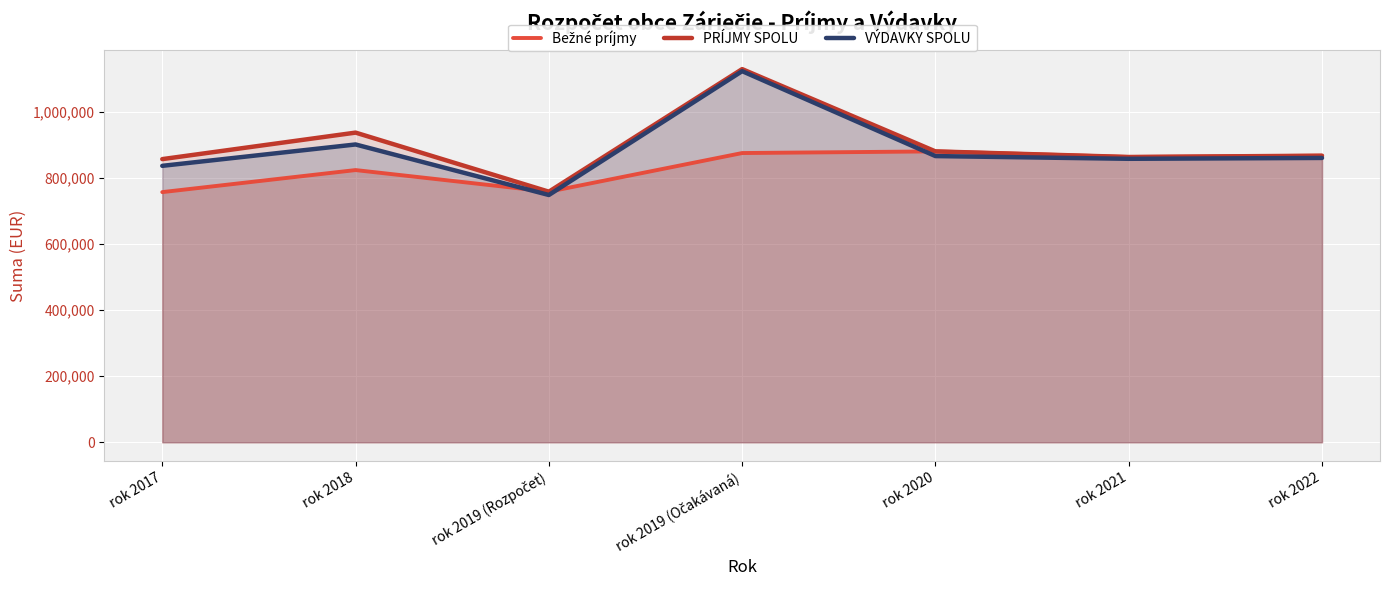

What position from the right is rok 2017?

7